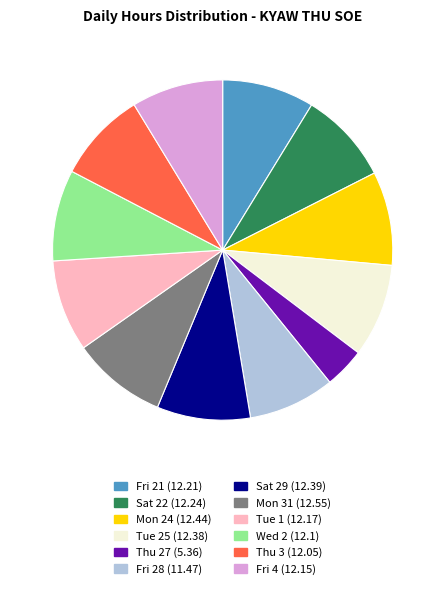

Is there any slice that represents more than half of the pie?

No